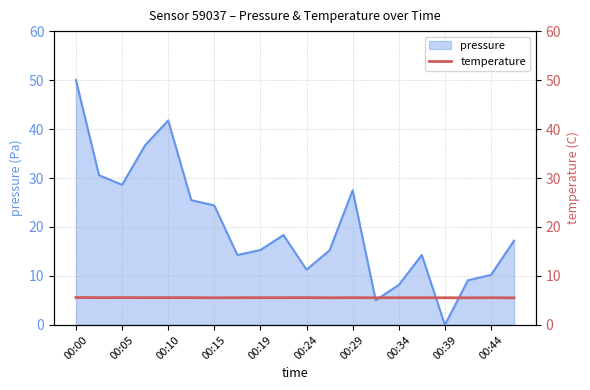

What is the highest value of the pressure series?

50.0